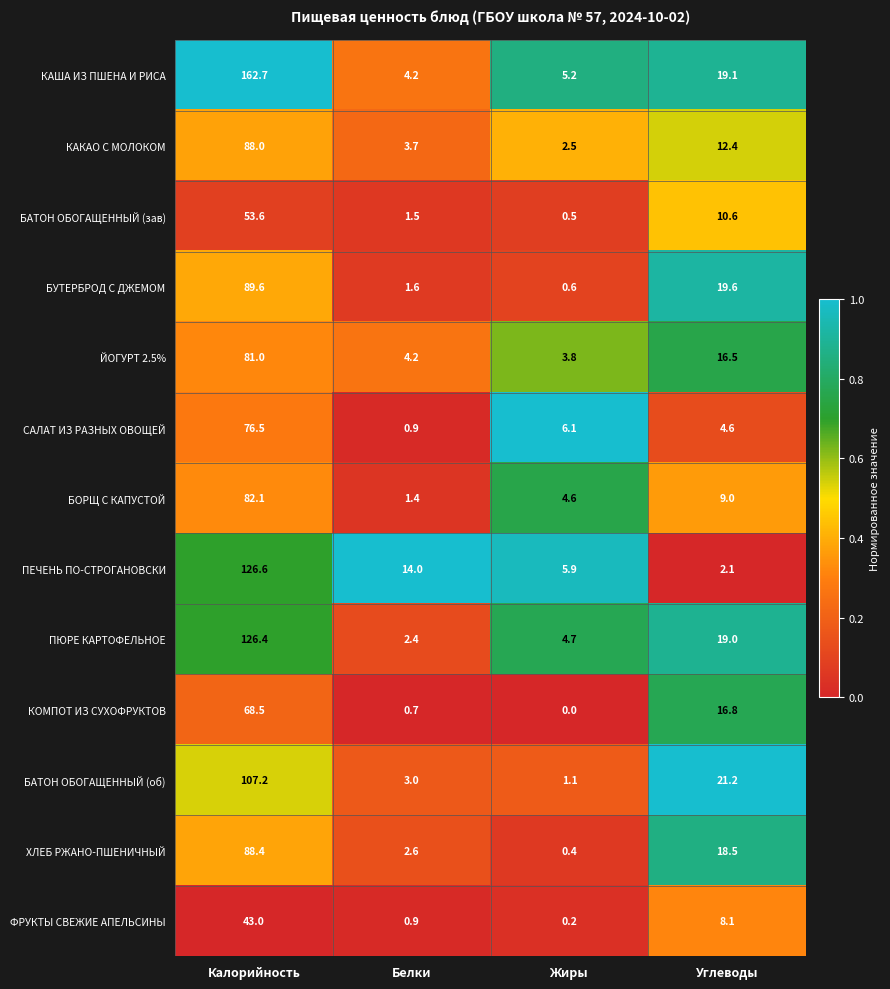

What is the difference between the ЙОГУРТ 2.5% values at Жиры and Калорийность?

77.2